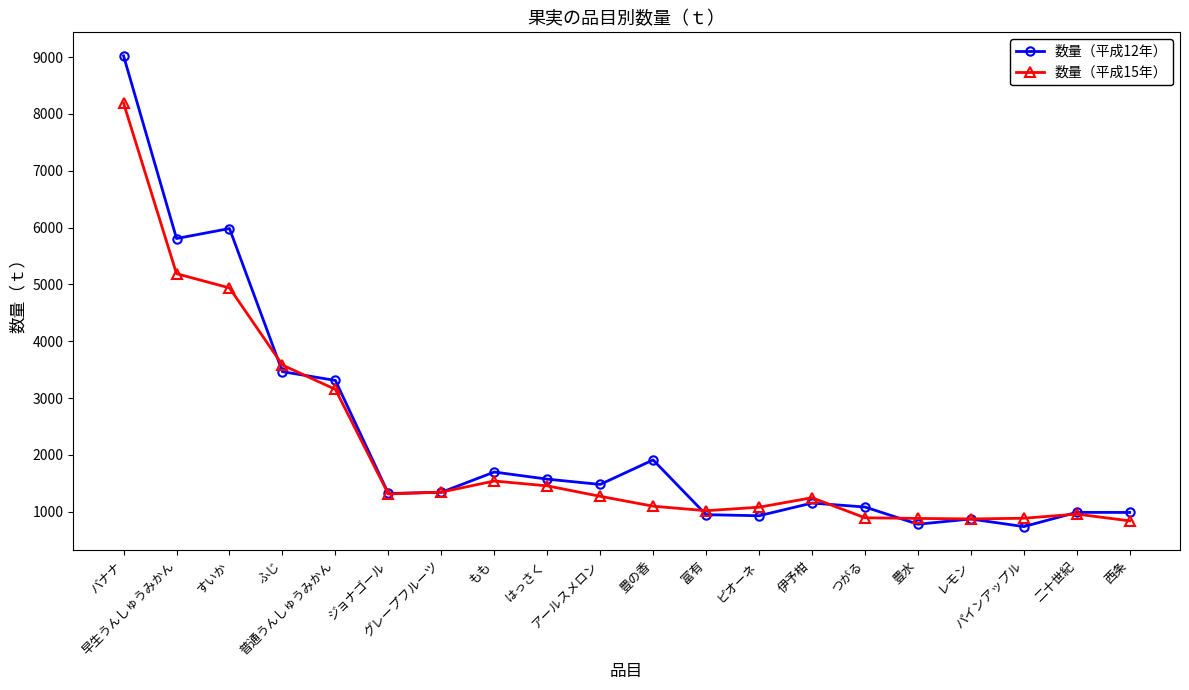

How many distinct data groups are displayed?

2